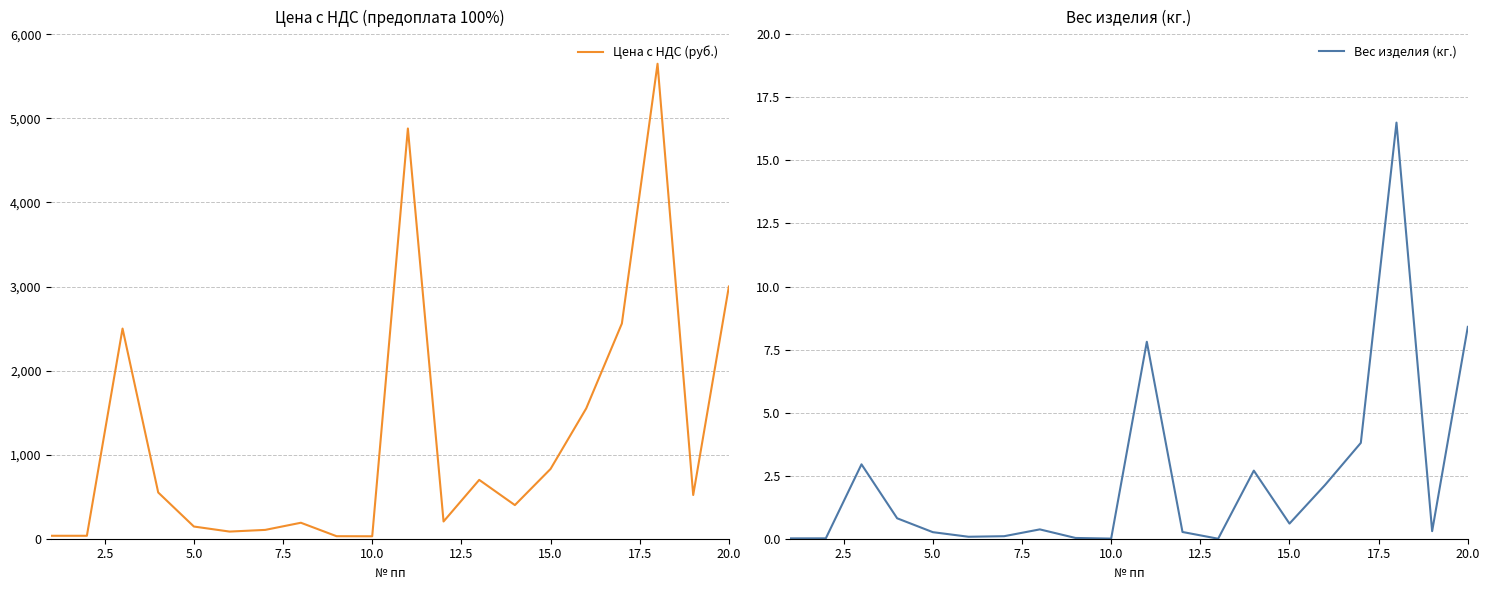

List the series in order of their overall mean, highest first.

Цена с НДС (руб.), Вес изделия (кг.)